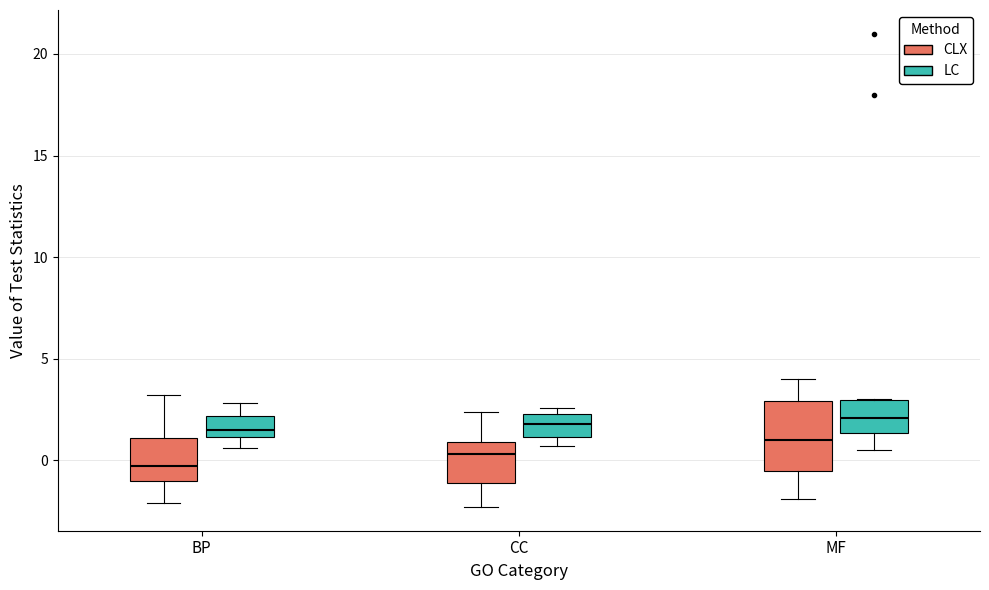

Reading left to right, transcribe this box plot: for each box, give where its median line is, the range the box spans, and where its two whiskers end, as read against the y-axis. The values are not printed on the chart, so give them approximately, as read against the axis.

BP (CLX): median -0.5, box -1.0 to 1.0, whiskers -2.0 to 3.0
BP (LC): median 1.5, box 1.0 to 2.0, whiskers 0.5 to 3.0
CC (CLX): median 0.5, box -1.0 to 1.0, whiskers -2.5 to 2.5
CC (LC): median 2.0, box 1.0 to 2.5, whiskers 0.5 to 2.5 (just above the box's upper edge)
MF (CLX): median 1.0, box -0.5 to 3.0, whiskers -2.0 to 4.0
MF (LC): median 2.0, box 1.5 to 3.0, whiskers 0.5 to 3.0